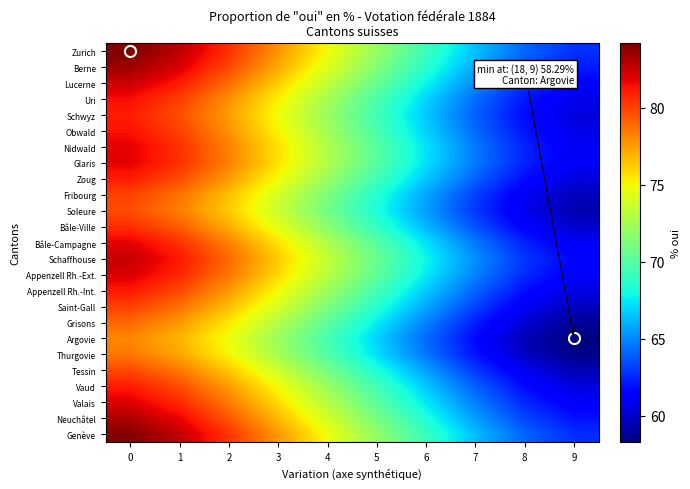

What is the spread (max minus min) of values at 2?

5.8